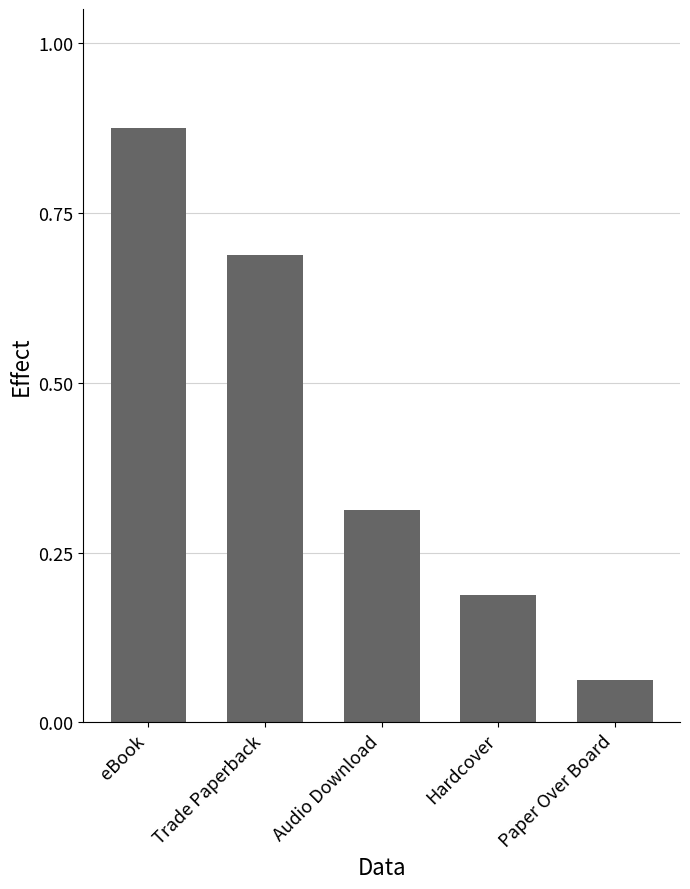

What is the label of the 1st bar from the left?

eBook